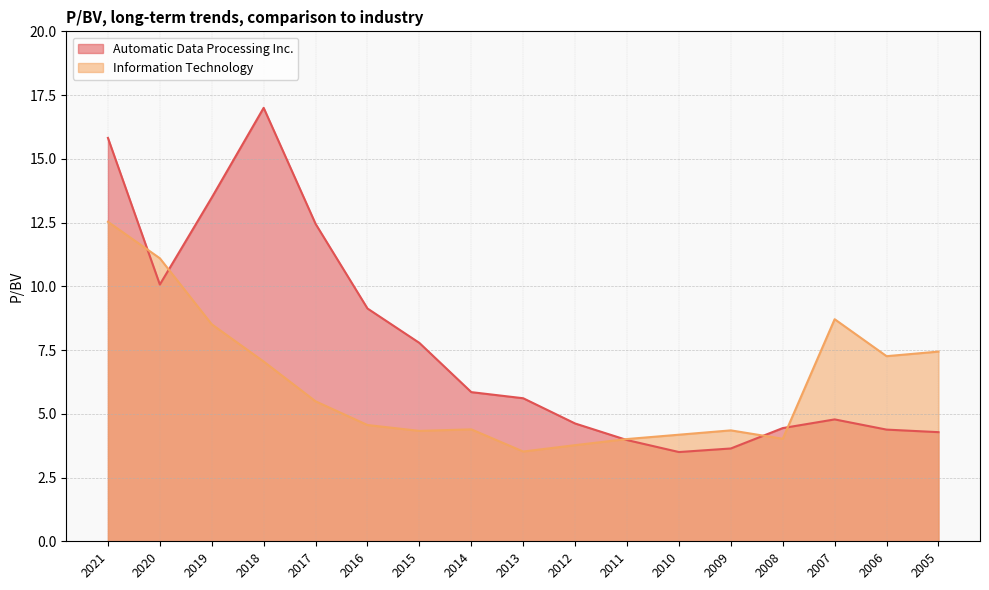

At 2013, list the series in order from largest to smallest.

Automatic Data Processing Inc., Information Technology